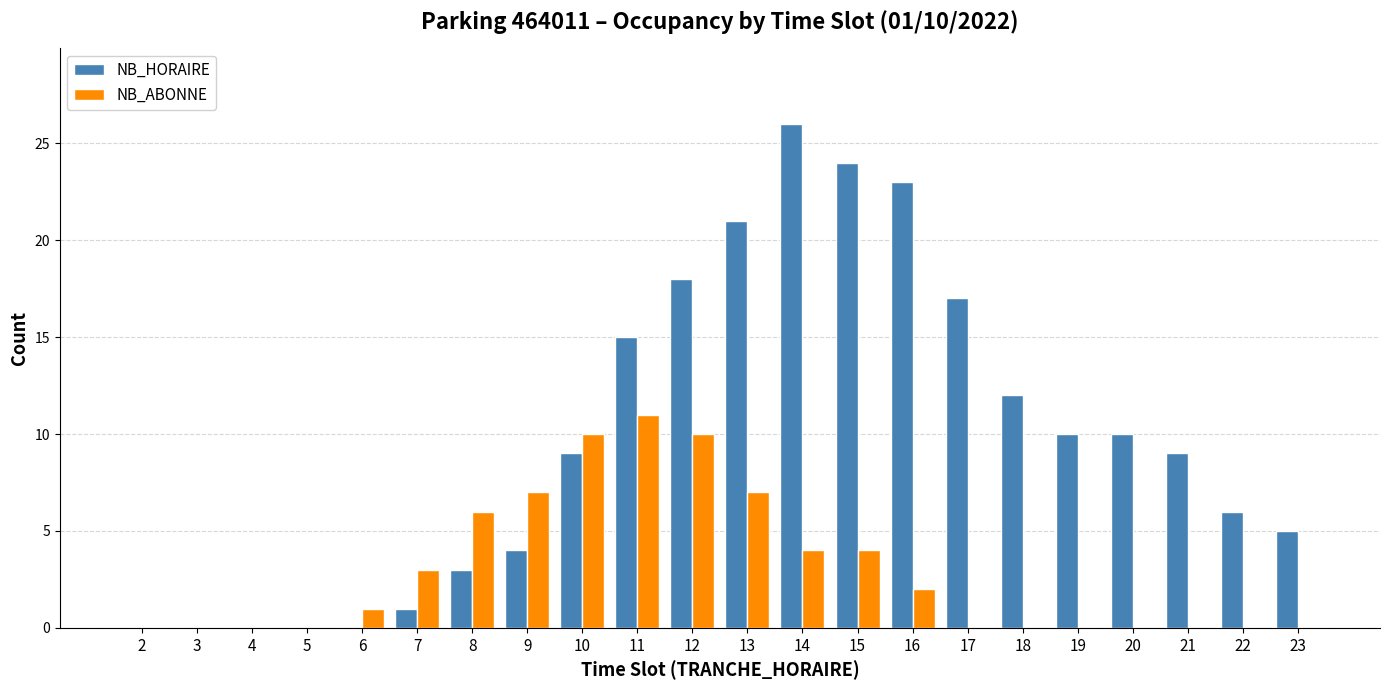

Is the value of NB_ABONNE at 22 greater than the value of NB_HORAIRE at 21?

No